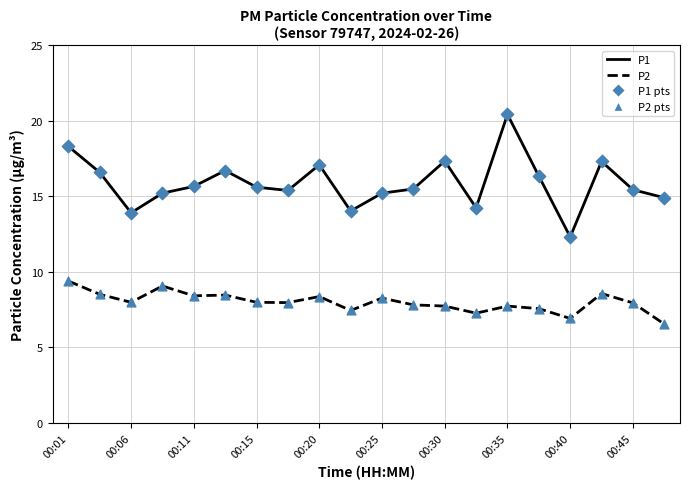

True or false: P1 and P2 intersect in this chart.

False